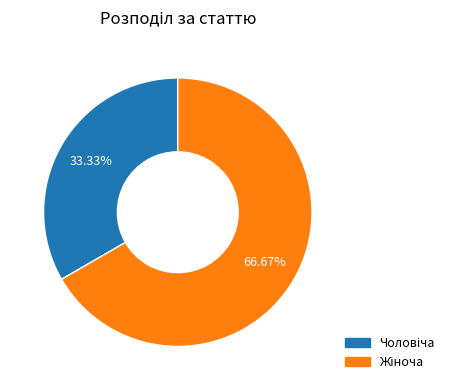

What is the largest slice in the pie chart?

Жіноча